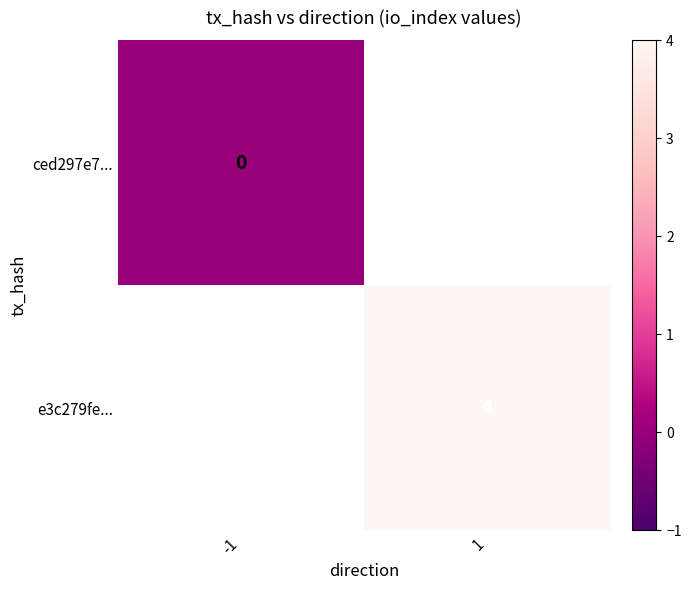

Is it true that e3c279fe... equals 4 at 1?

True